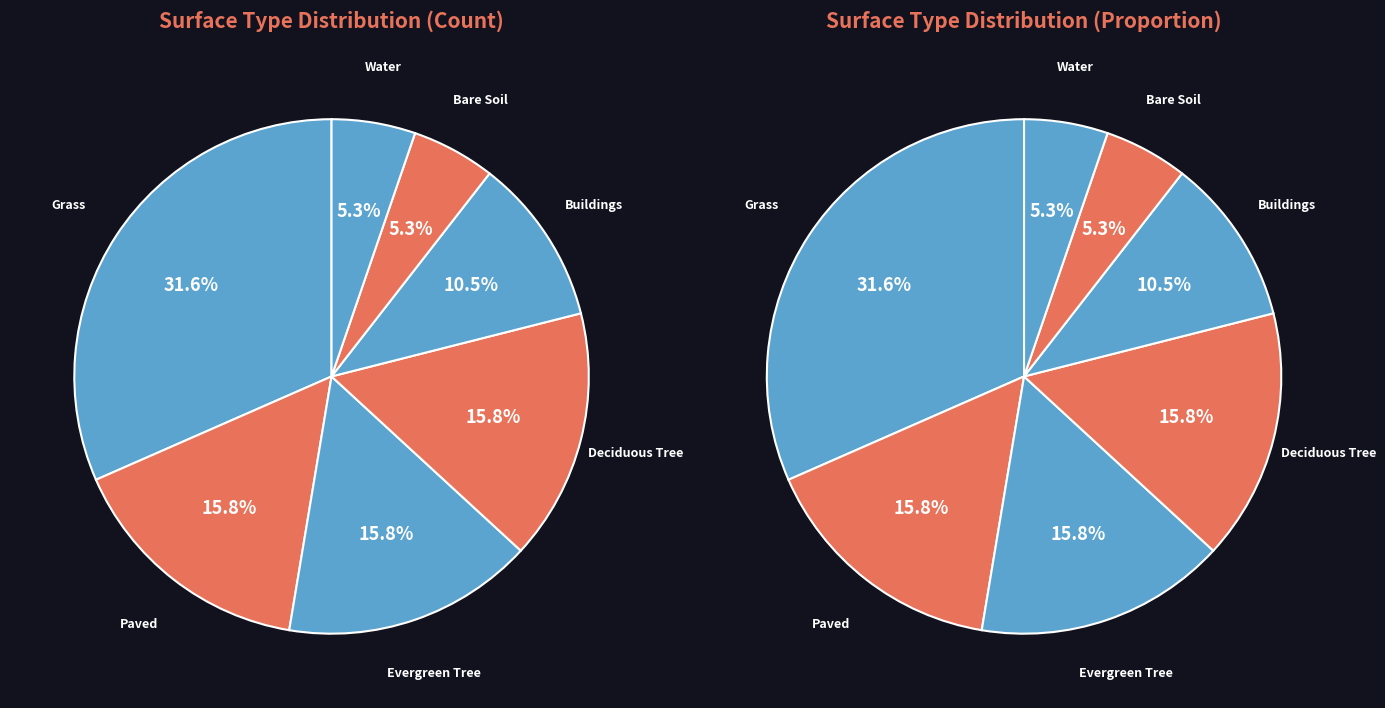

To the nearest percent, what is the difference between the largest and smallest slice percentages?

26%